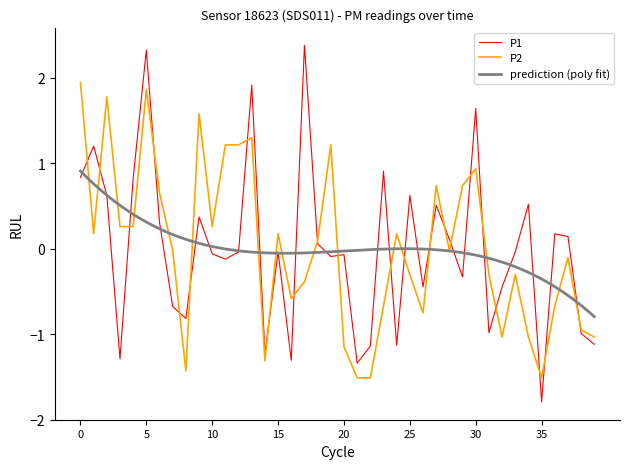

How many times do P2 and P1 cross each other?

22